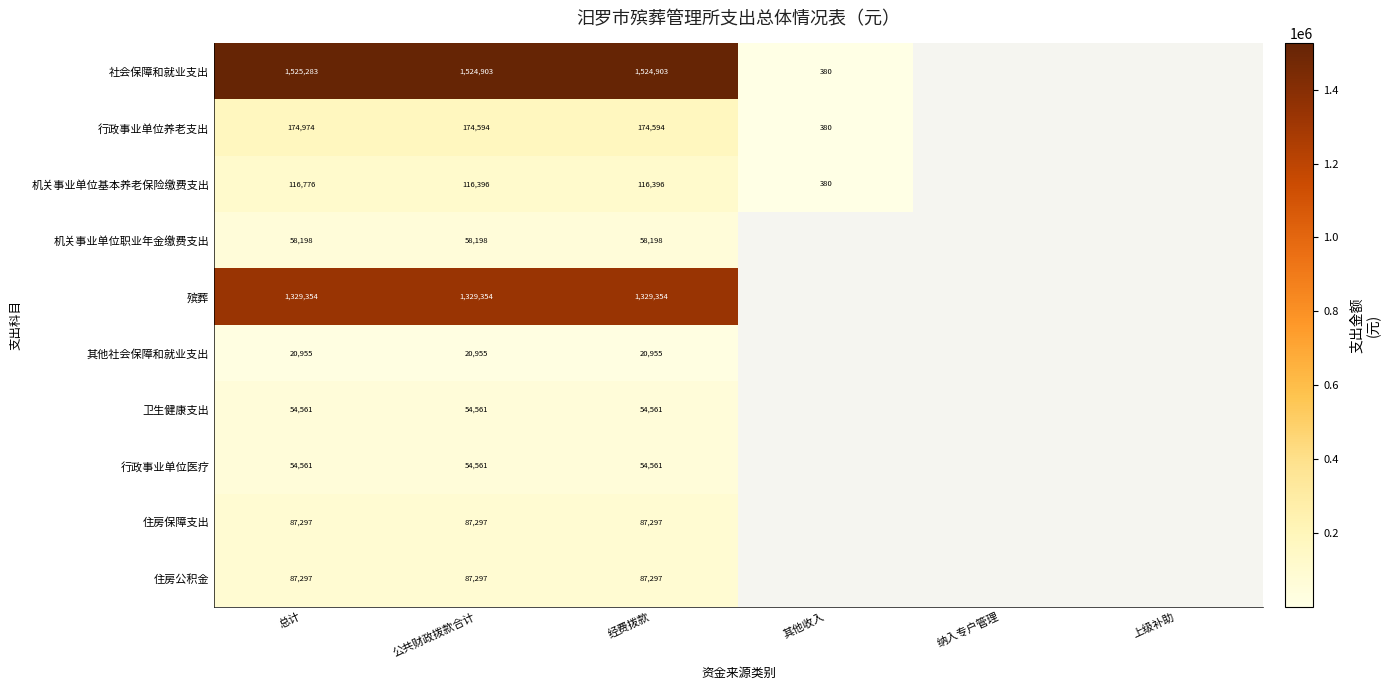

Is the value of 行政事业单位医疗 at 经费拨款 greater than the value of 社会保障和就业支出 at 总计?

No